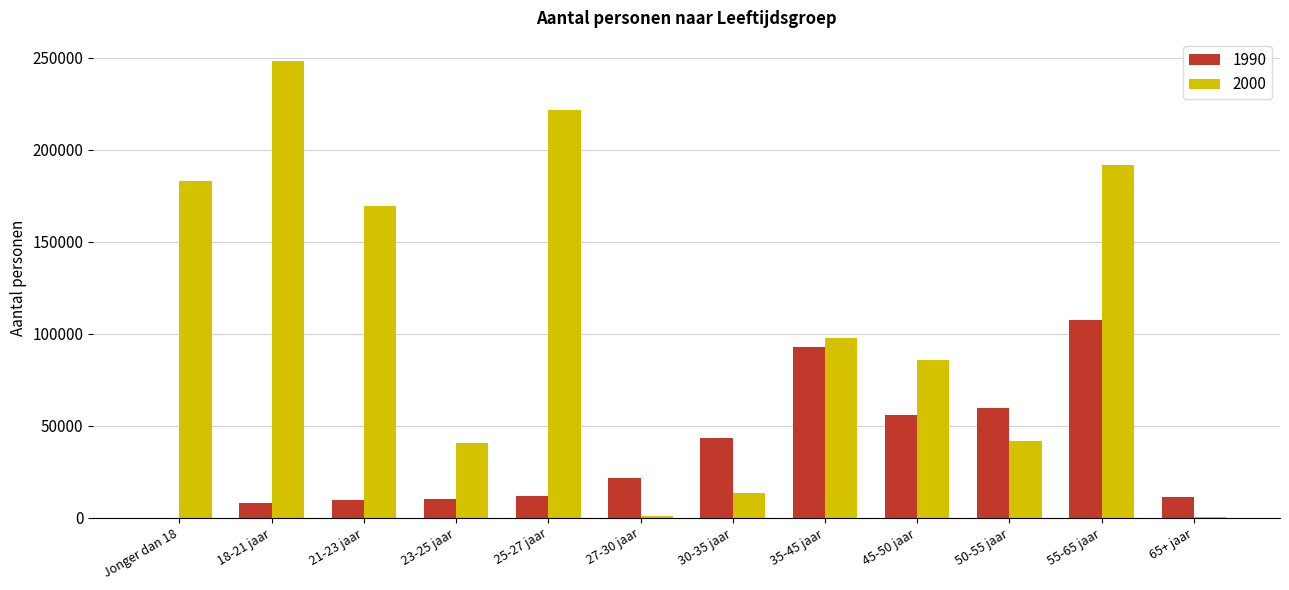

At which category is the sum across all series the highest?

55-65 jaar